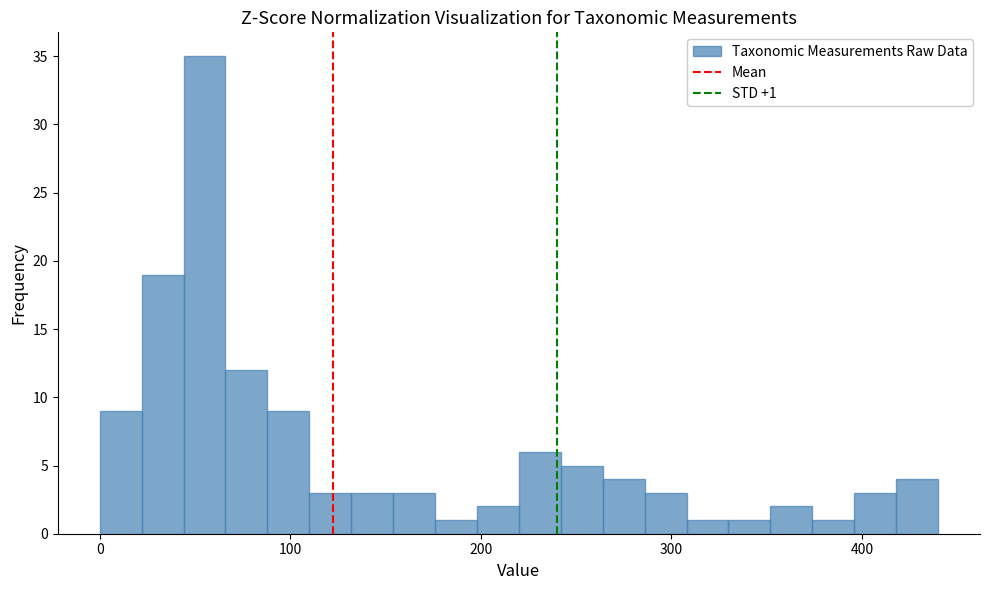

Read against the x-axis, roughly where is the centre of the tallest bar?

60